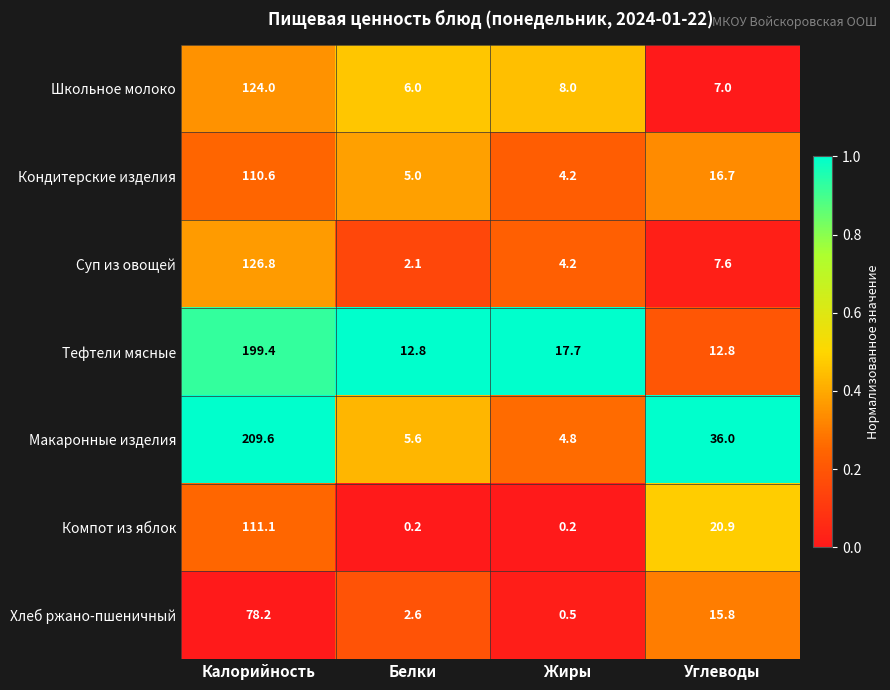

At which category is the sum across all series the highest?

Калорийность